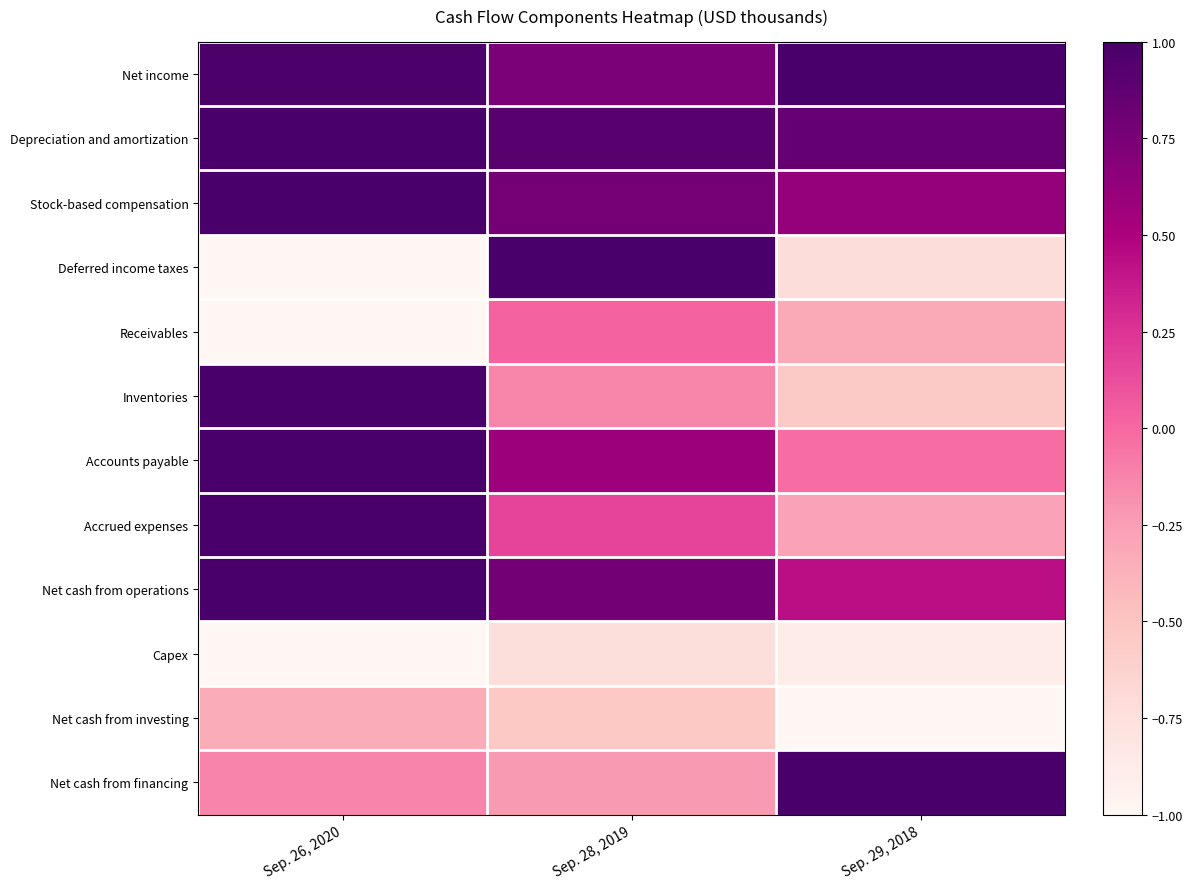

Rank the series at Sep. 28, 2019 from highest to lowest value.

Deferred income taxes, Depreciation and amortization, Net cash from operations, Stock-based compensation, Net income, Accounts payable, Accrued expenses, Receivables, Inventories, Net cash from financing, Net cash from investing, Capex